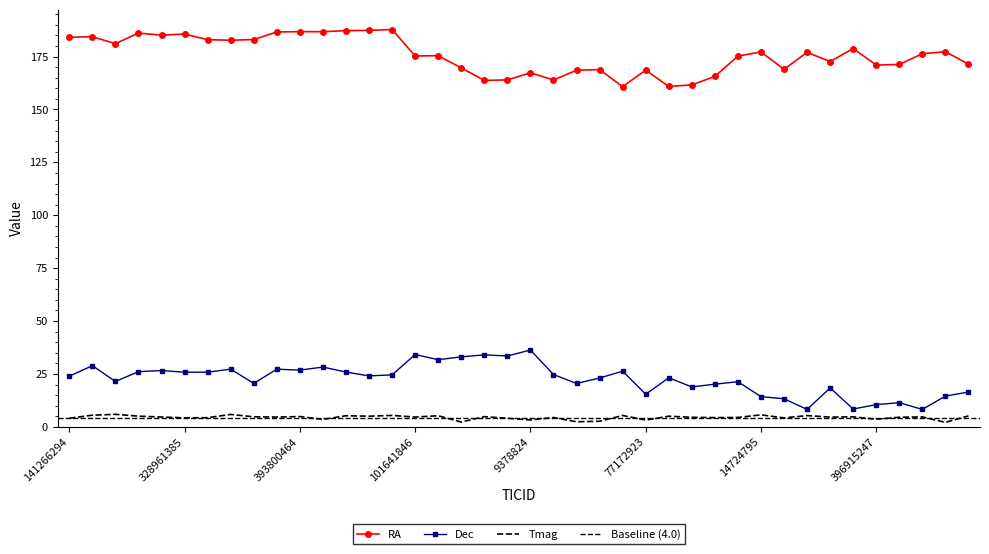

Which series has the largest range (max minus min)?

Dec